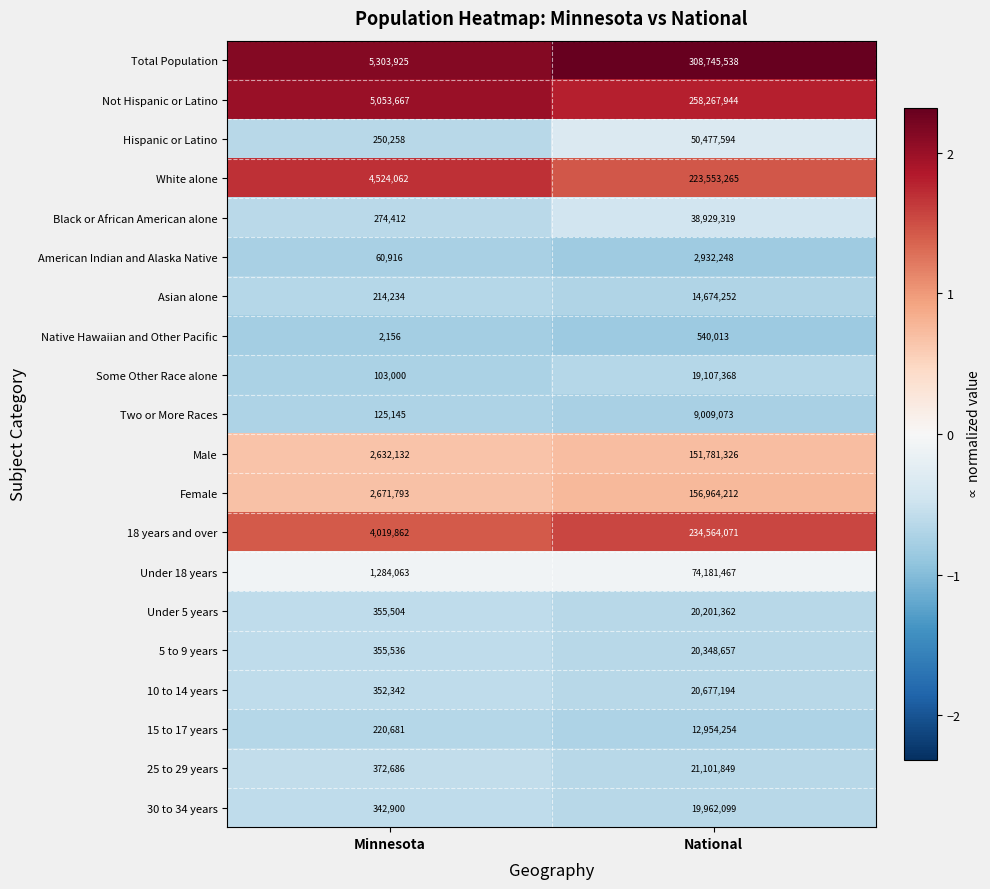

What is the sum of all 18 years and over values?

238583933